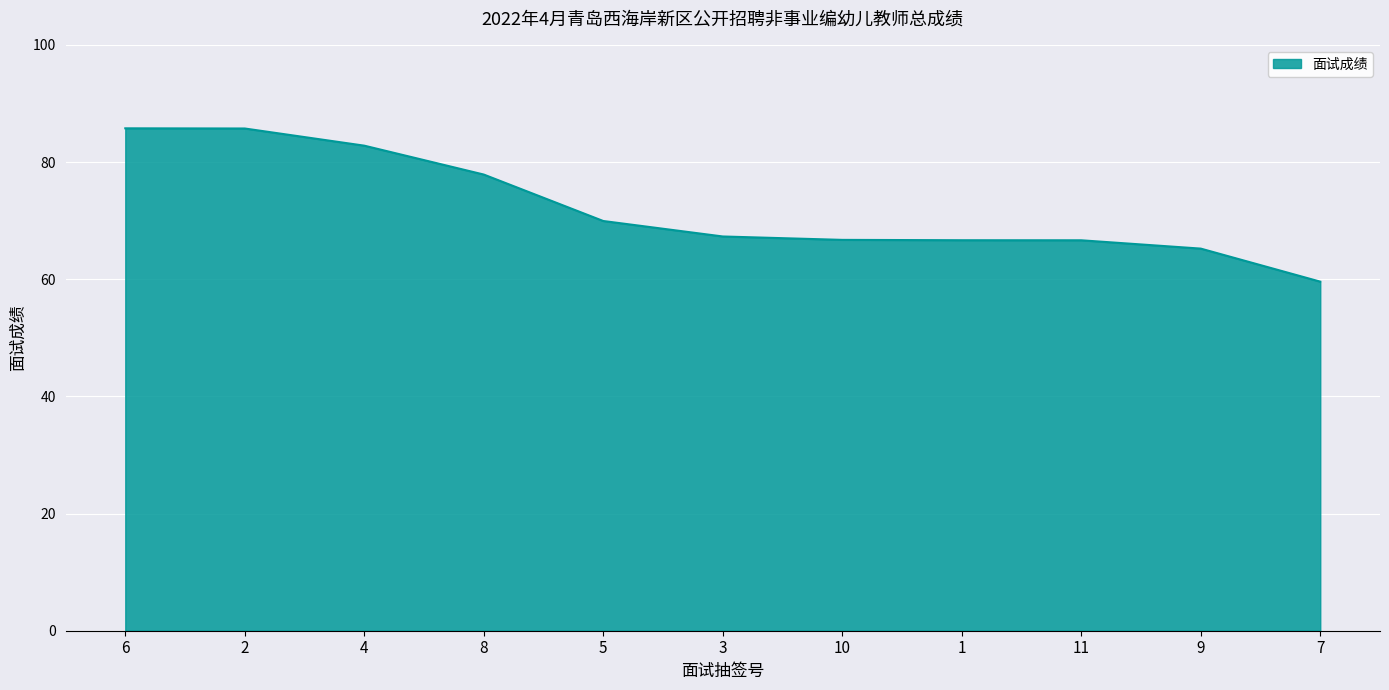

Does the chart display data point markers on the line(s)?

No